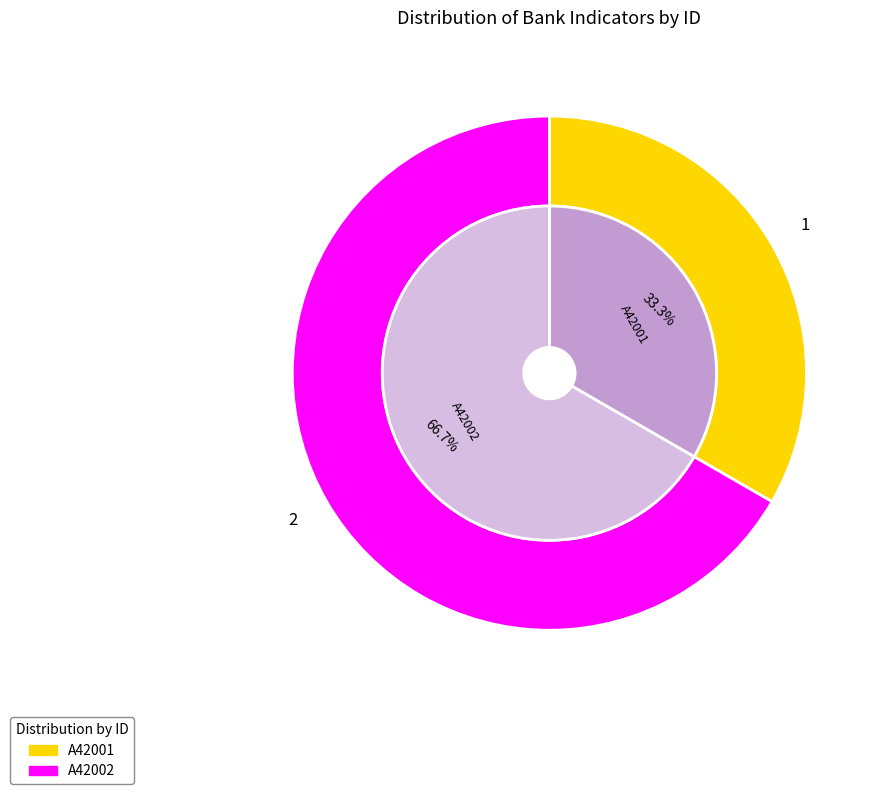

Does A42002 account for over 50% of the chart?

Yes